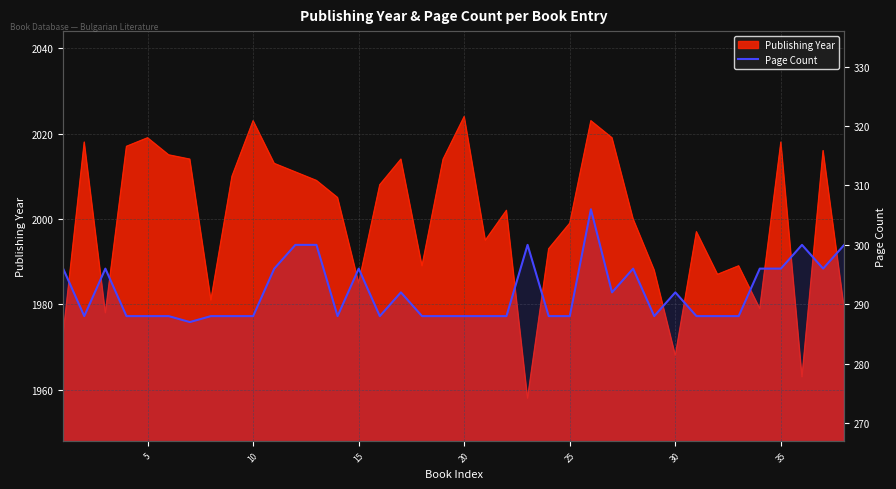

How many values are below 288?

1